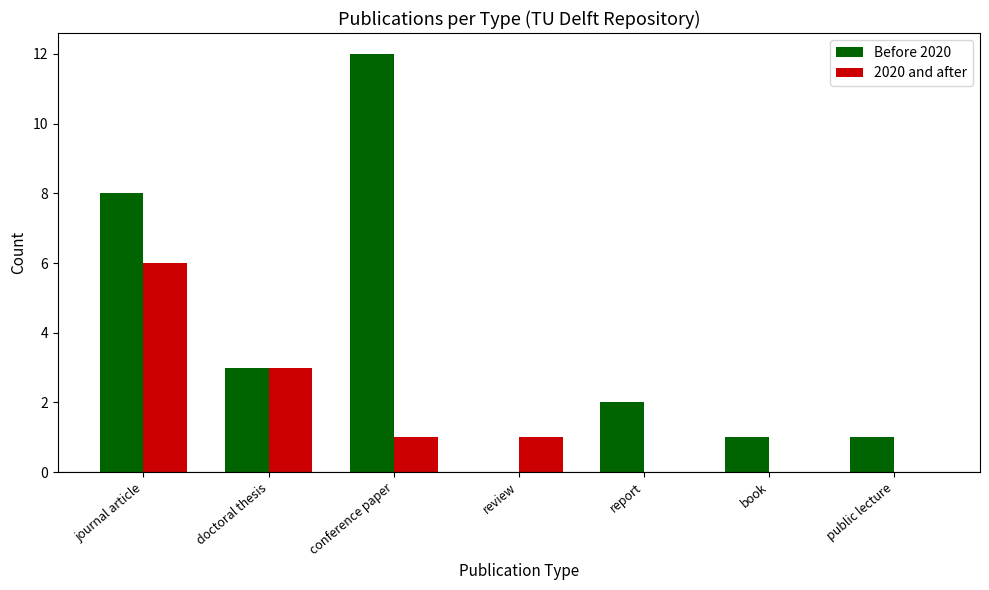

Between doctoral thesis and book, which series saw the biggest shift?

2020 and after